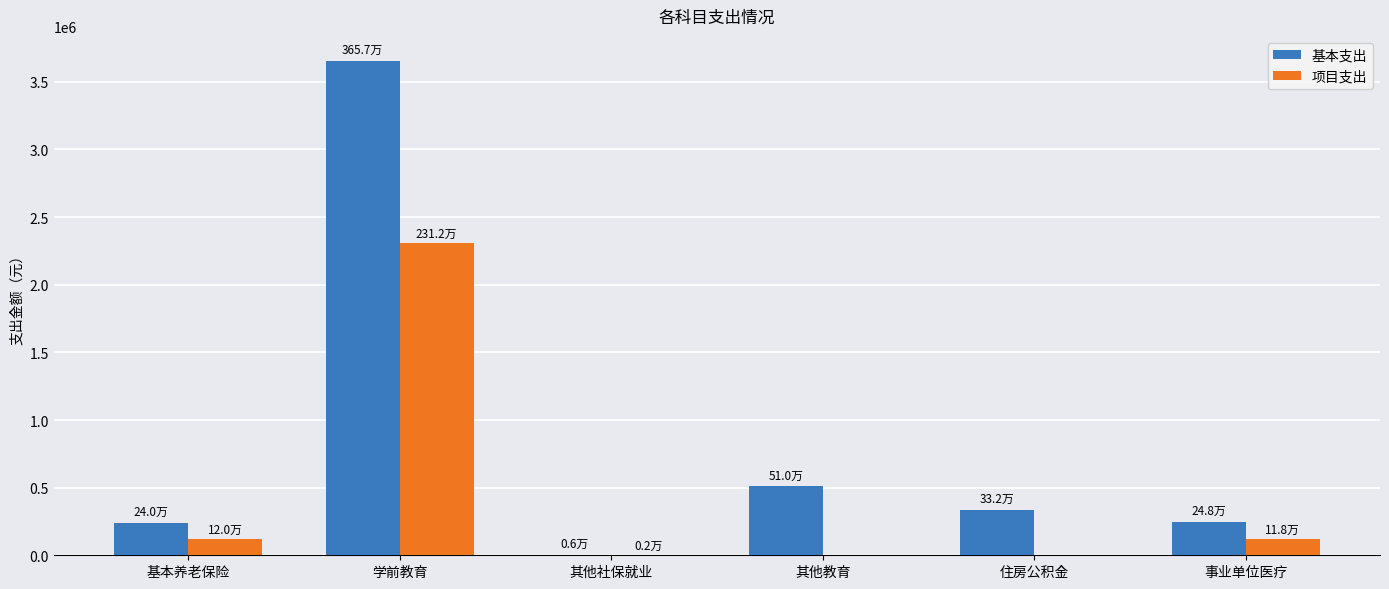

What is the total value across all series at 基本养老保险?

359977.0